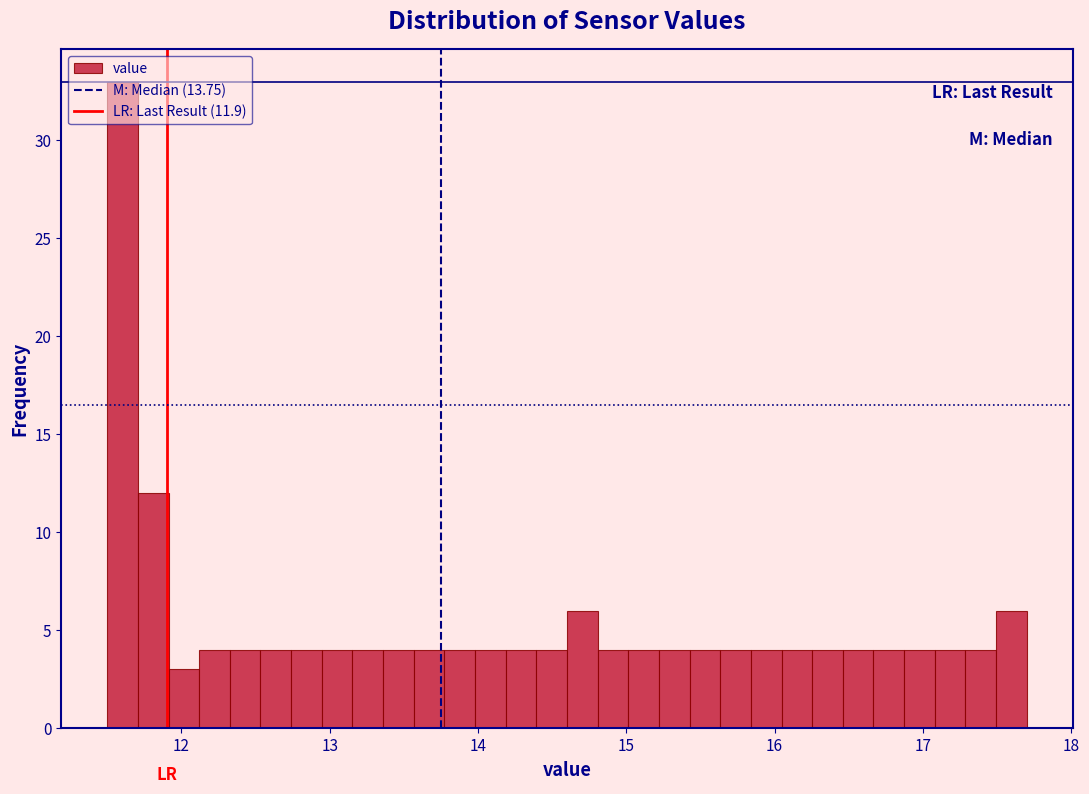

Around what value on the x-axis is the tallest bar? Give the approximate position of its centre, as read against the axis.

11.6